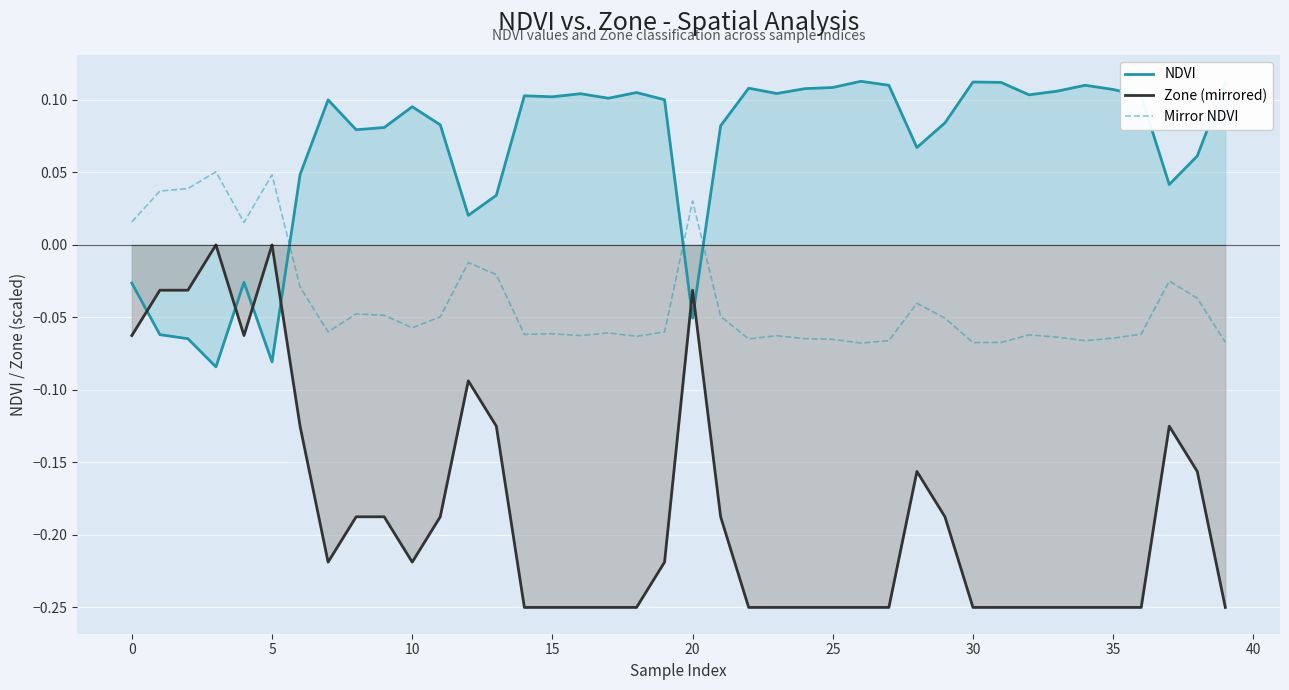

Rank the series at 36 from lowest to highest value.

Zone (mirrored), Mirror NDVI, NDVI